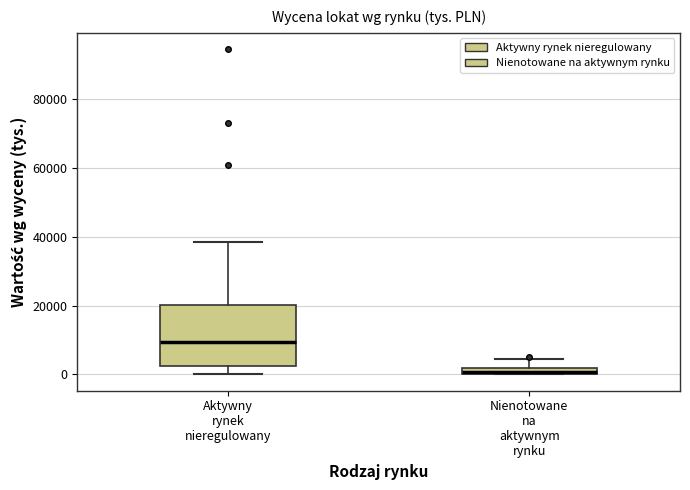

Where does the lower whisker of the box for Aktywny rynek nieregulowany end on the y-axis? The values are not printed on the chart, so give them approximately, as read against the axis.

0